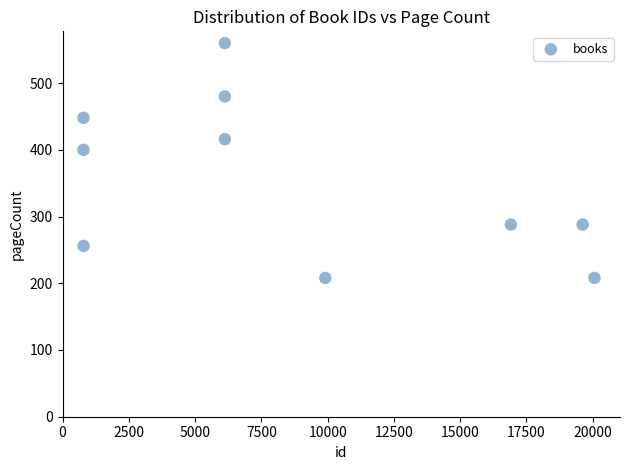

What Y value in the scatter plot is closest to 384?

400